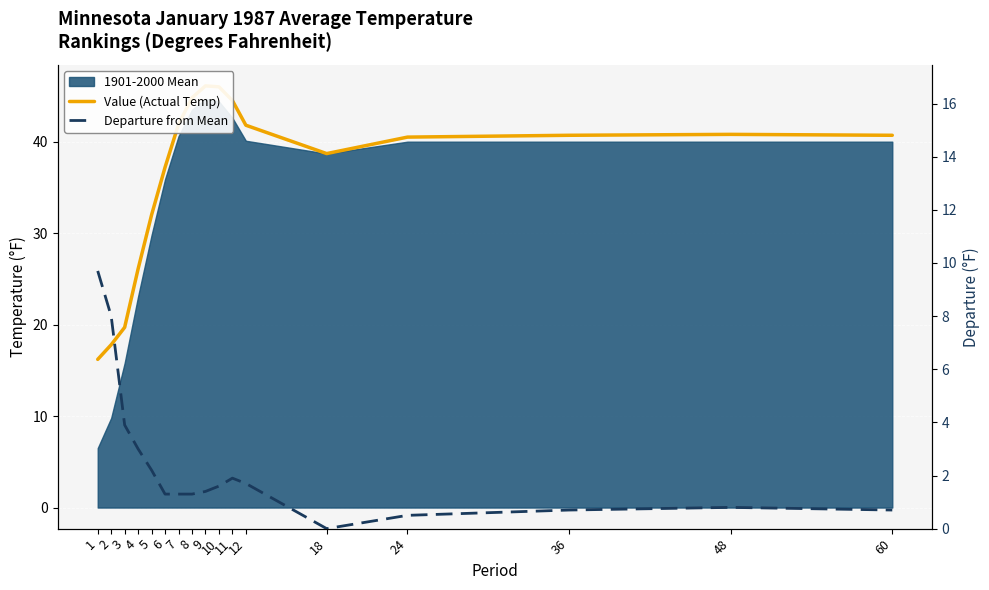

Is it true that Departure from Mean equals 0.7 at 36?

True